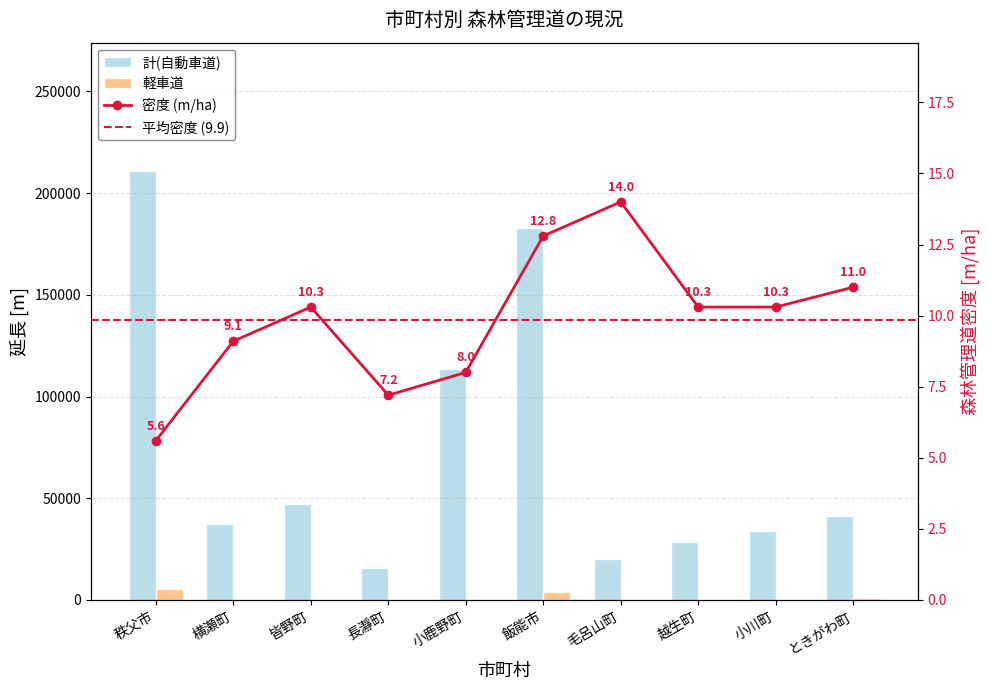

Reading right to left, extract all data points from this chart.

計(自動車道): 41452	34035	28254	19908	182669	113637	15449	47255	37255	210746
軽車道: 754	0	0	0	4121	0	0	0	0	5318